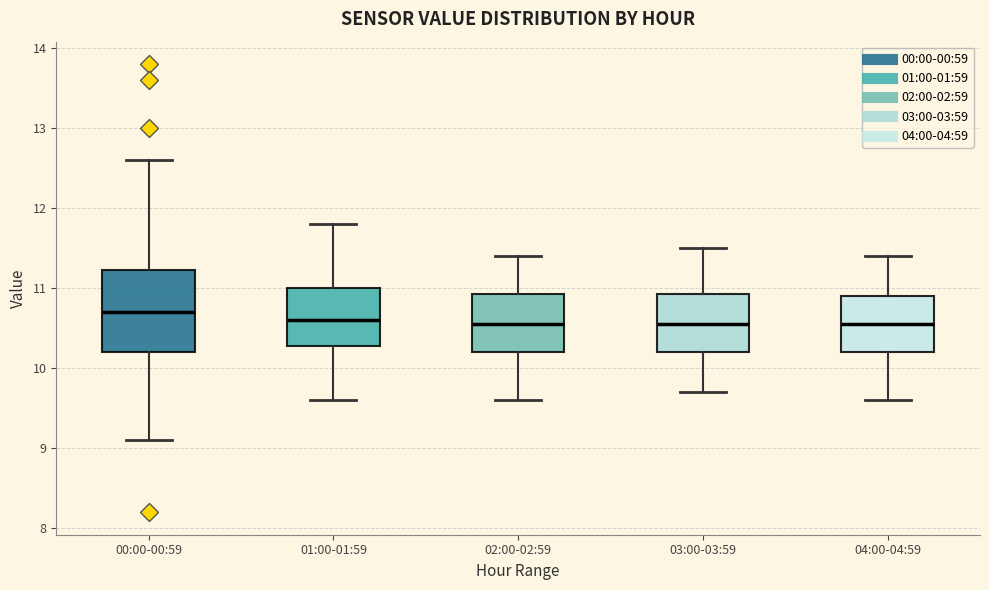

Reading left to right, read every box against the y-axis: the position of its median line, the range the box covers, and the ends of its whiskers. The values are not printed on the chart, so give them approximately, as read against the axis.

00:00-00:59: median 10.7, box 10.2 to 11.2, whiskers 9.1 to 12.6
01:00-01:59: median 10.6, box 10.3 to 11.0, whiskers 9.6 to 11.8
02:00-02:59: median 10.6, box 10.2 to 10.9, whiskers 9.6 to 11.4
03:00-03:59: median 10.6, box 10.2 to 10.9, whiskers 9.7 to 11.5
04:00-04:59: median 10.6, box 10.2 to 10.9, whiskers 9.6 to 11.4